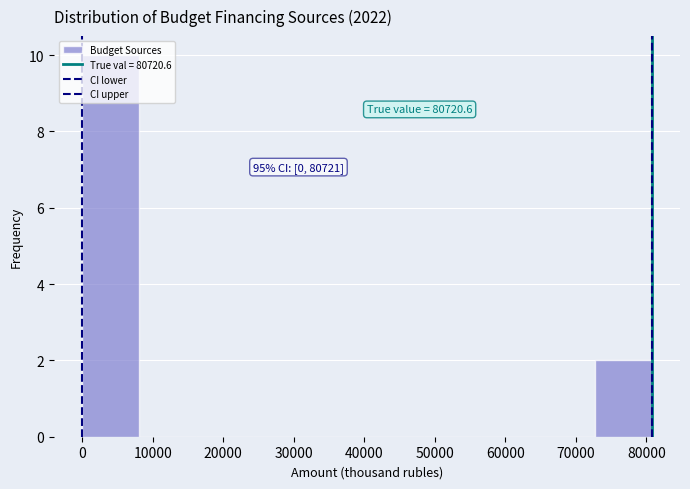

Over which range of the x-axis is the bar tallest?

0 to 8000